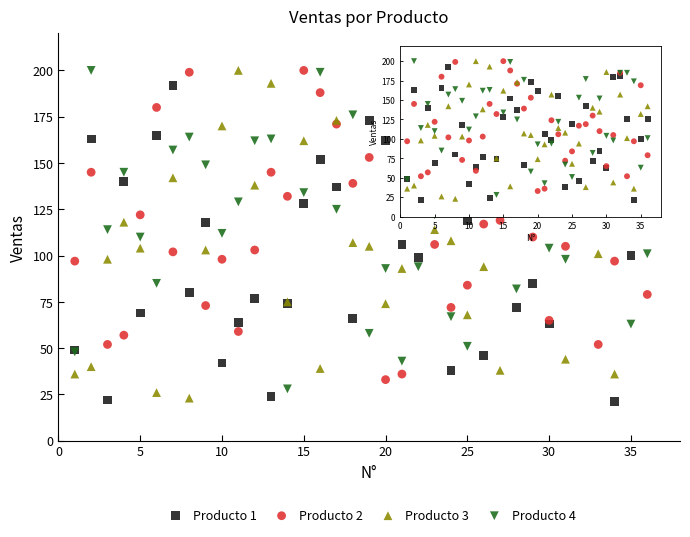

What is the X range (max minus min) for the scatter plot?

35